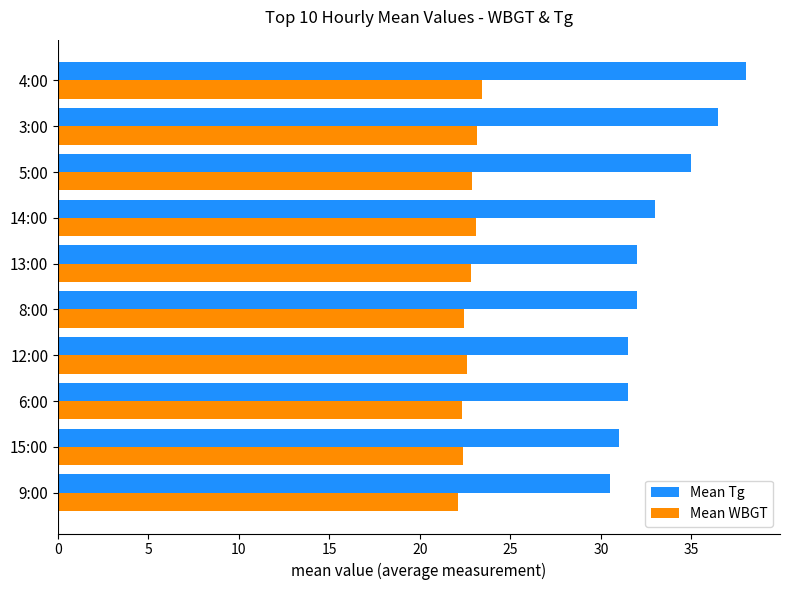

Count the number of categories in the chart.

10